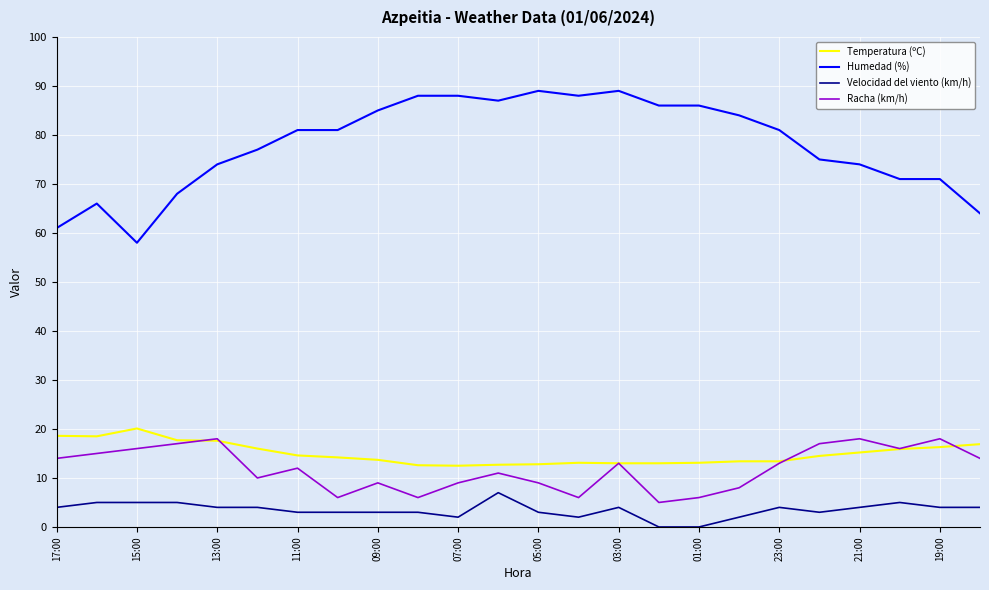

True or false: Racha (km/h) and Humedad (%) intersect in this chart.

False